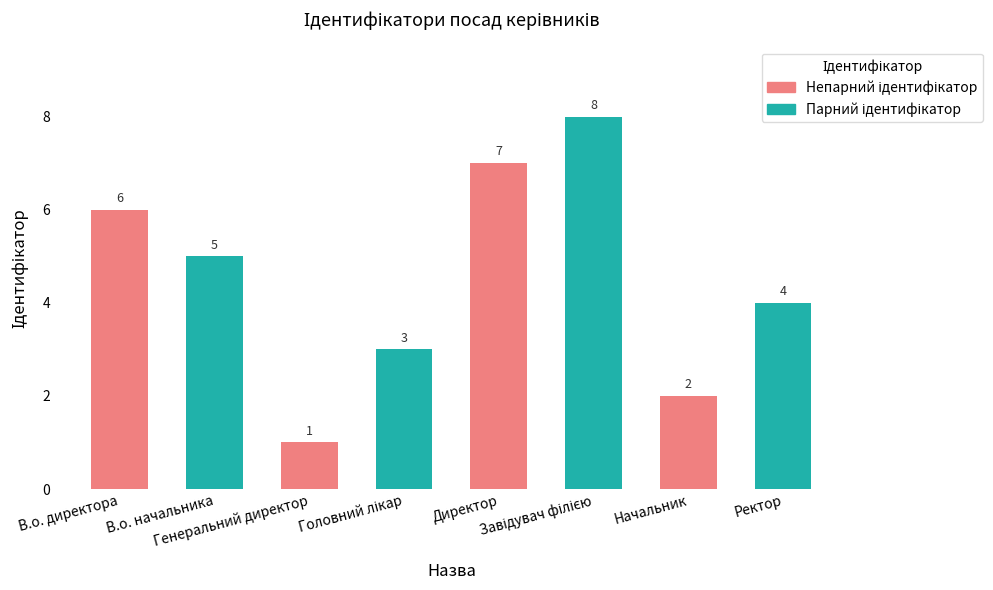

What is the value of the 4th bar from the left?

3